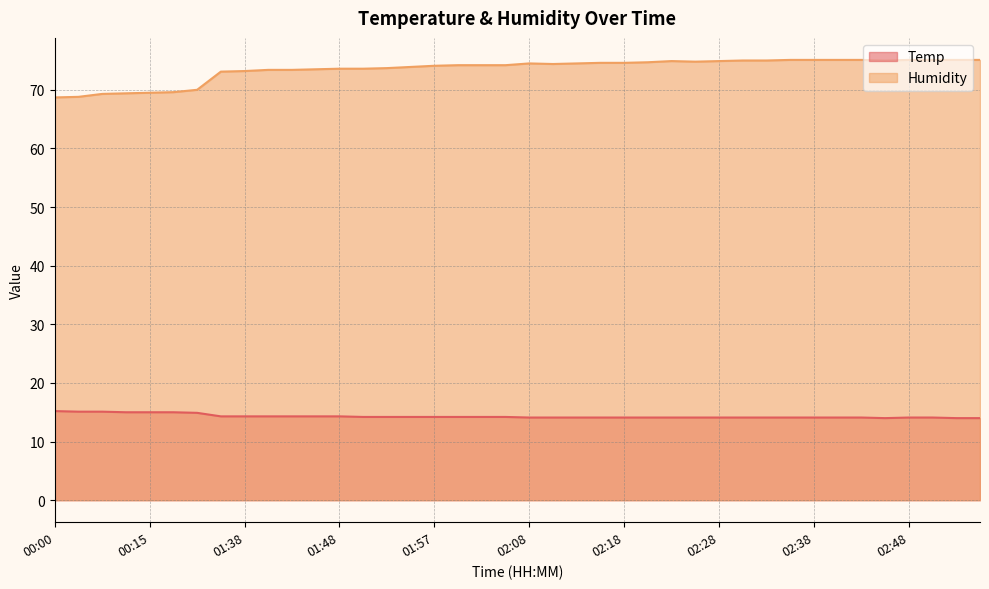

The Humidity series shows 112.3 at 01:38. True or false?

False